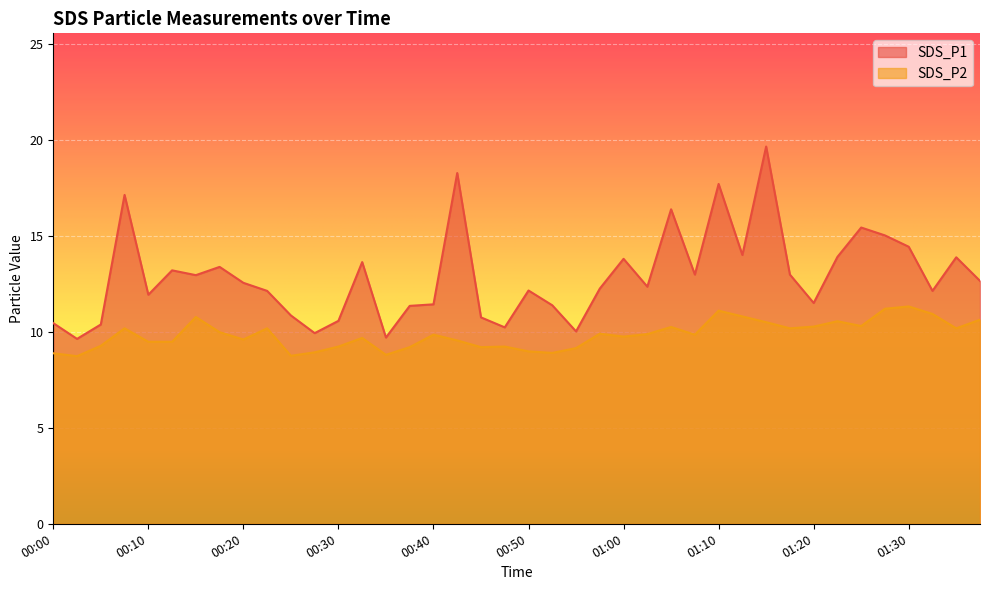

How many categories are shown in the chart?

40